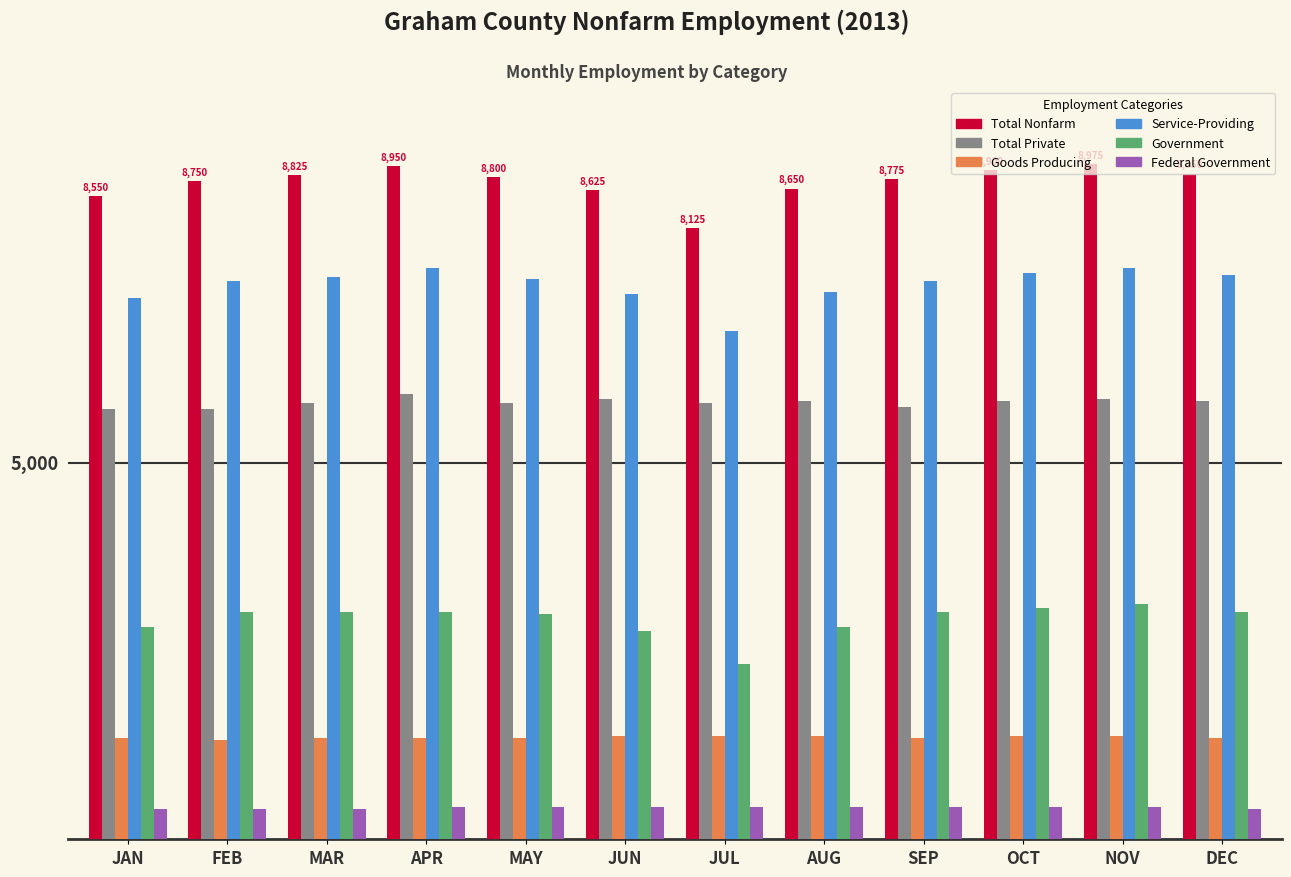

Which series has the largest range (max minus min)?

Total Nonfarm